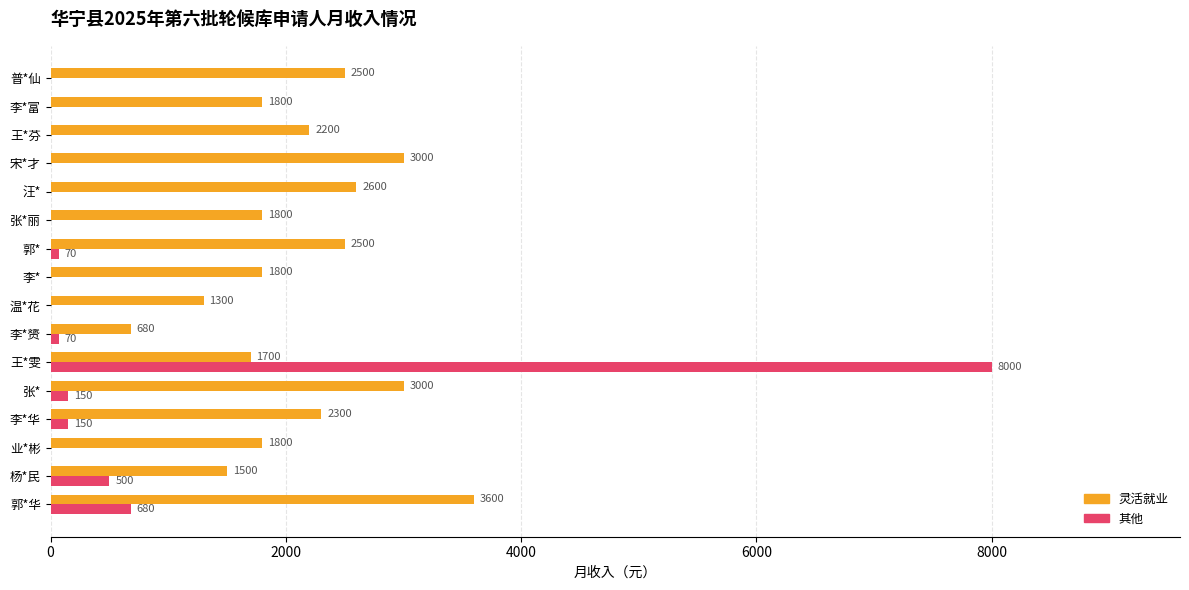

What is the sum of the 灵活就业 values at 李* and 汪*?

4400